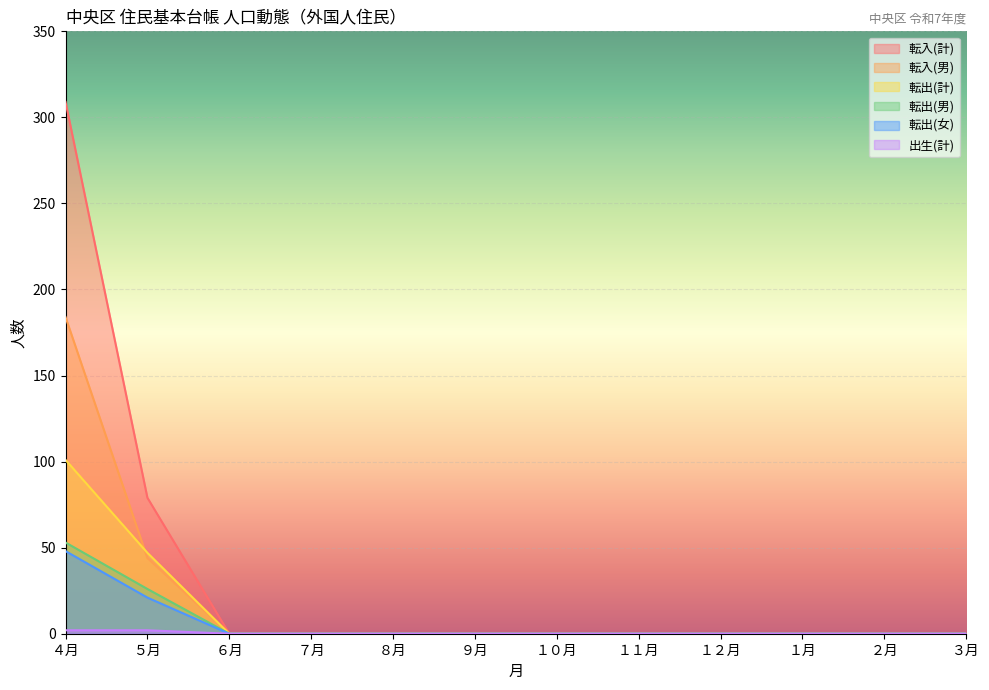

Which series changed the most between ５月 and ８月?

転入(計)